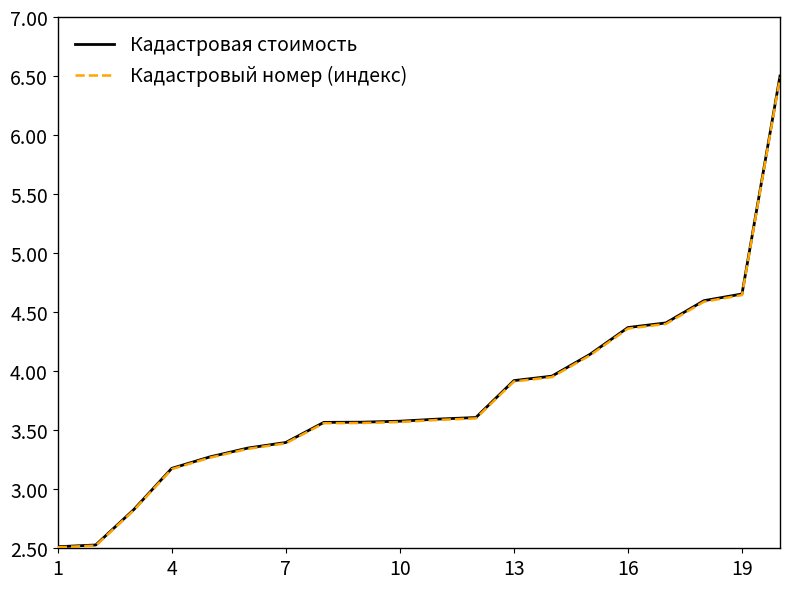

What is the maximum value shown in the chart?

6.5